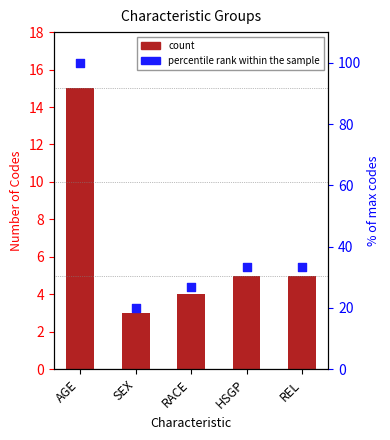

Which series contains the highest Y value?

percentile rank within the sample